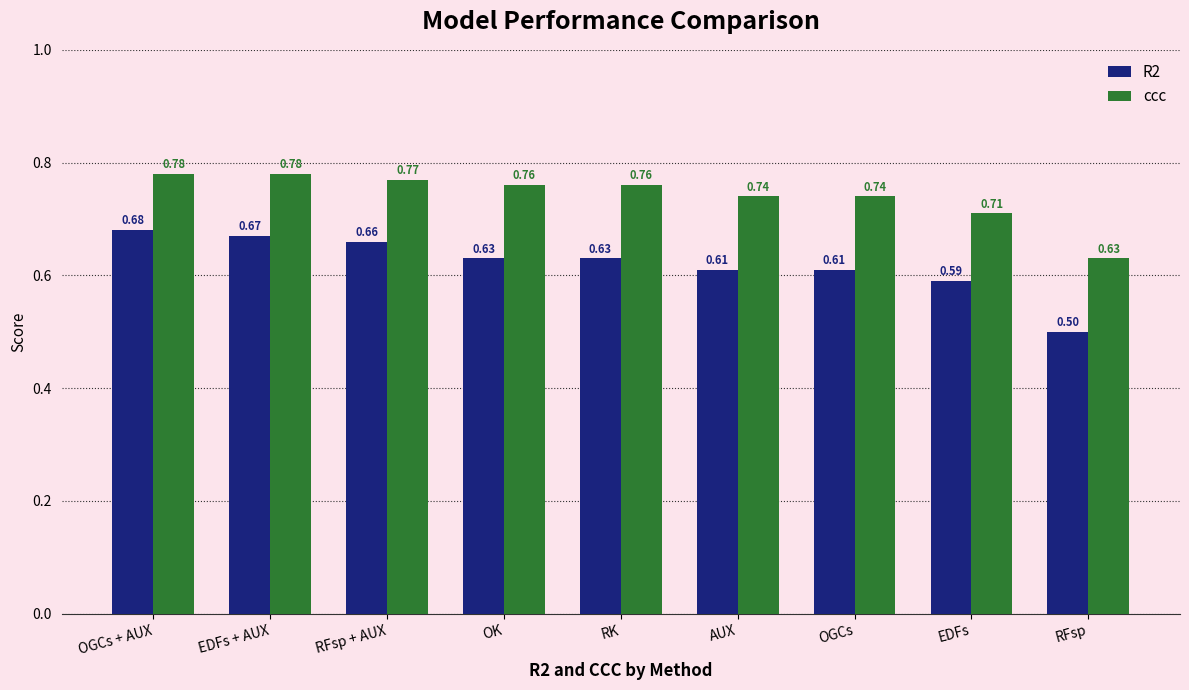

Rank the series by their maximum value, from lowest to highest.

R2, ccc